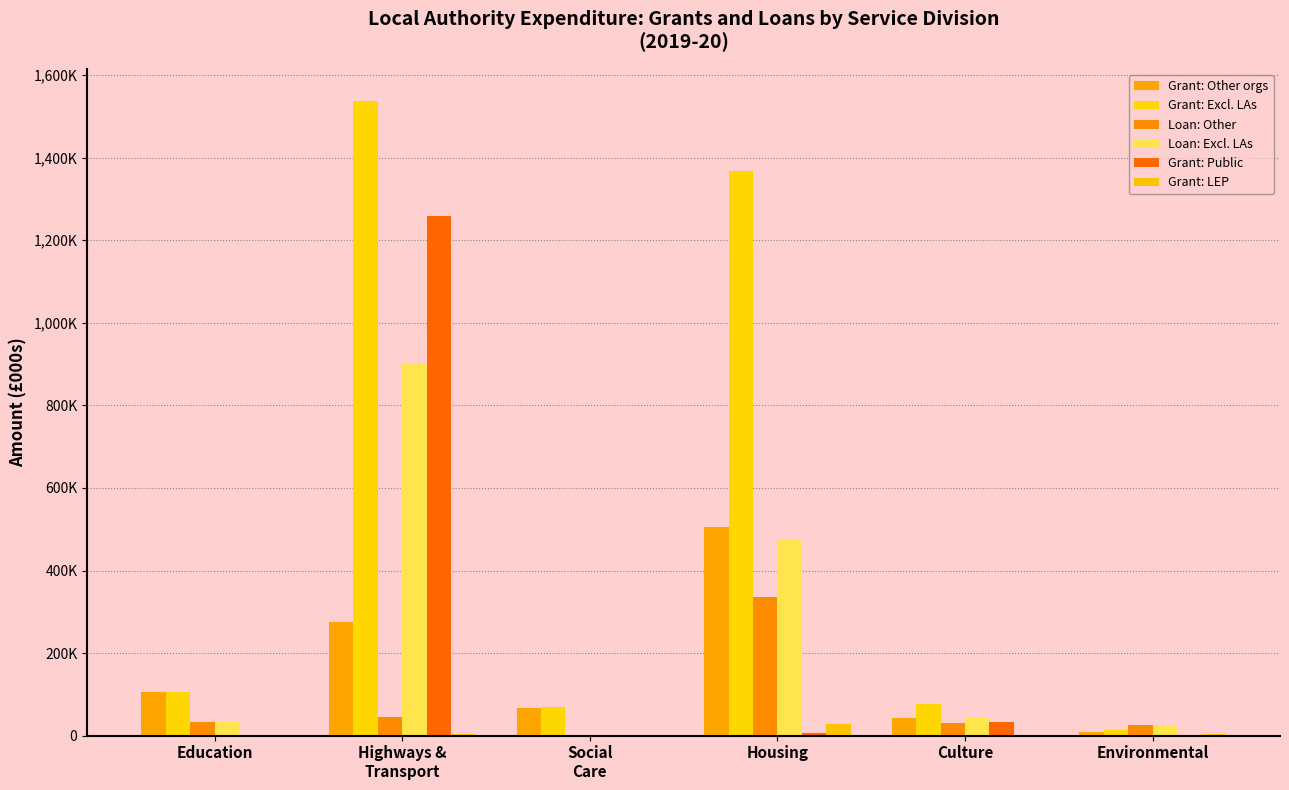

Does the chart contain stacked bars?

No